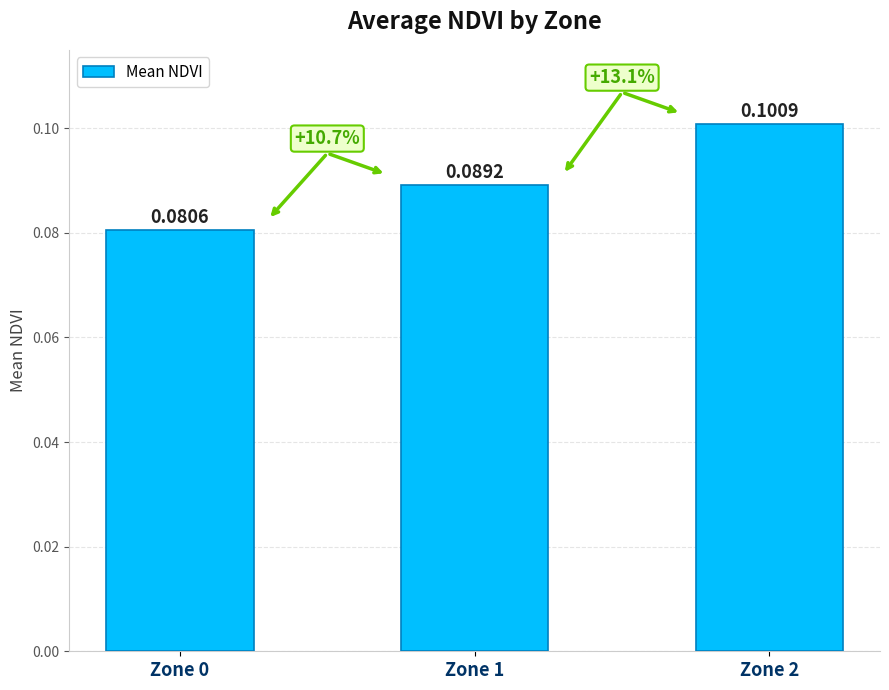

Between Zone 1 and Zone 2, which is larger?

Zone 2